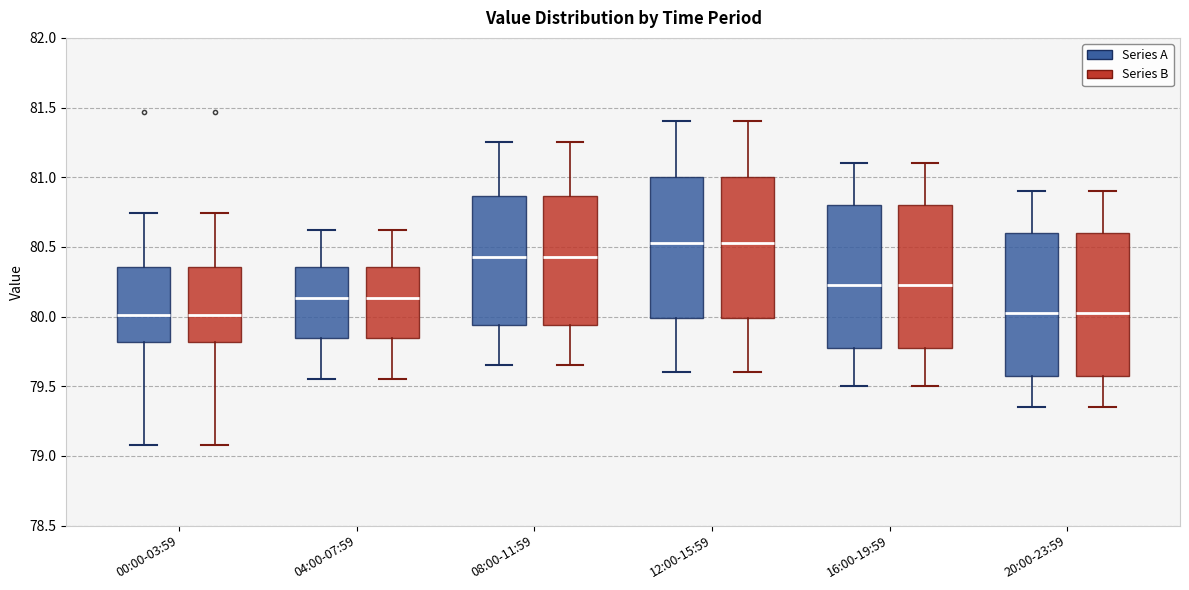

Reading left to right, transcribe this box plot: for each box, give where its median line is, the range the box spans, and where its two whiskers end, as read against the y-axis. The values are not printed on the chart, so give them approximately, as read against the axis.

00:00-03:59 (Series A): median 80.00, box 79.80 to 80.35, whiskers 79.10 to 80.75
00:00-03:59 (Series B): median 80.00, box 79.80 to 80.35, whiskers 79.10 to 80.75
04:00-07:59 (Series A): median 80.15, box 79.85 to 80.35, whiskers 79.55 to 80.60
04:00-07:59 (Series B): median 80.15, box 79.85 to 80.35, whiskers 79.55 to 80.60
08:00-11:59 (Series A): median 80.45, box 79.95 to 80.85, whiskers 79.65 to 81.25
08:00-11:59 (Series B): median 80.45, box 79.95 to 80.85, whiskers 79.65 to 81.25
12:00-15:59 (Series A): median 80.55, box 80.00 to 81.00, whiskers 79.60 to 81.40
12:00-15:59 (Series B): median 80.55, box 80.00 to 81.00, whiskers 79.60 to 81.40
16:00-19:59 (Series A): median 80.25, box 79.75 to 80.80, whiskers 79.50 to 81.10
16:00-19:59 (Series B): median 80.25, box 79.75 to 80.80, whiskers 79.50 to 81.10
20:00-23:59 (Series A): median 80.05, box 79.55 to 80.60, whiskers 79.35 to 80.90
20:00-23:59 (Series B): median 80.05, box 79.55 to 80.60, whiskers 79.35 to 80.90